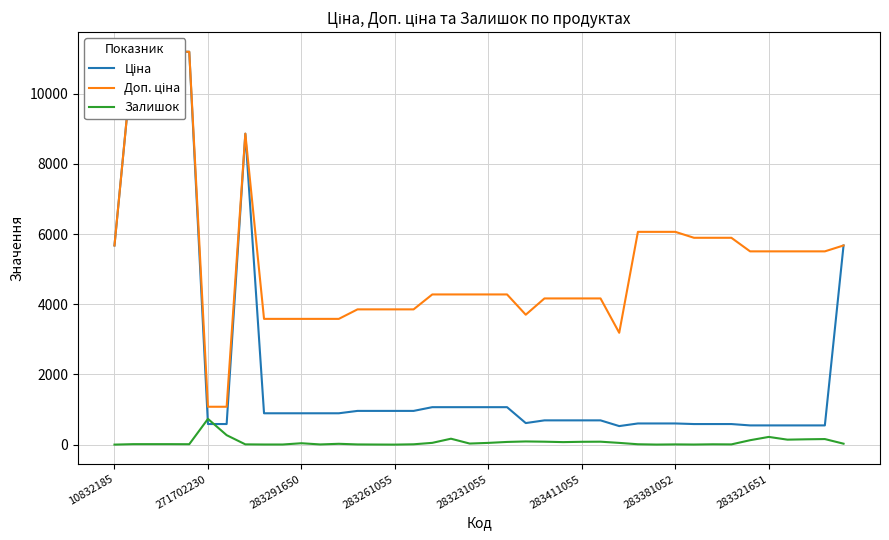

Rank the series at 17 from lowest to highest value.

Залишок, Ціна, Доп. ціна